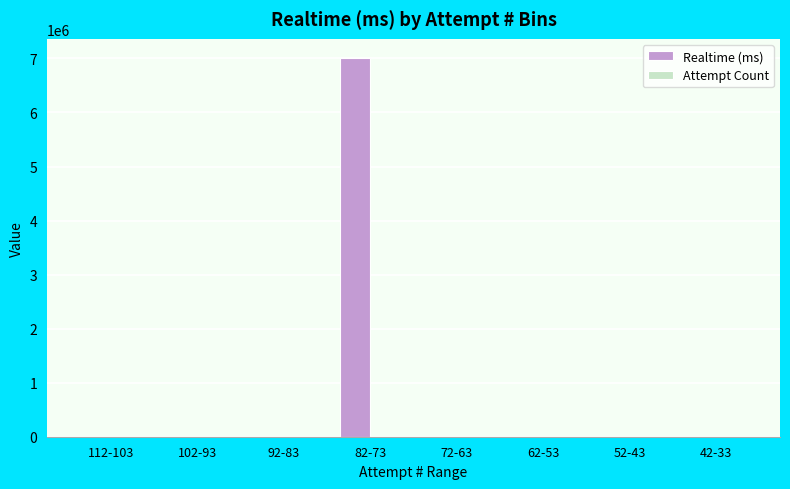

Which series has the largest total across all categories?

Realtime (ms)